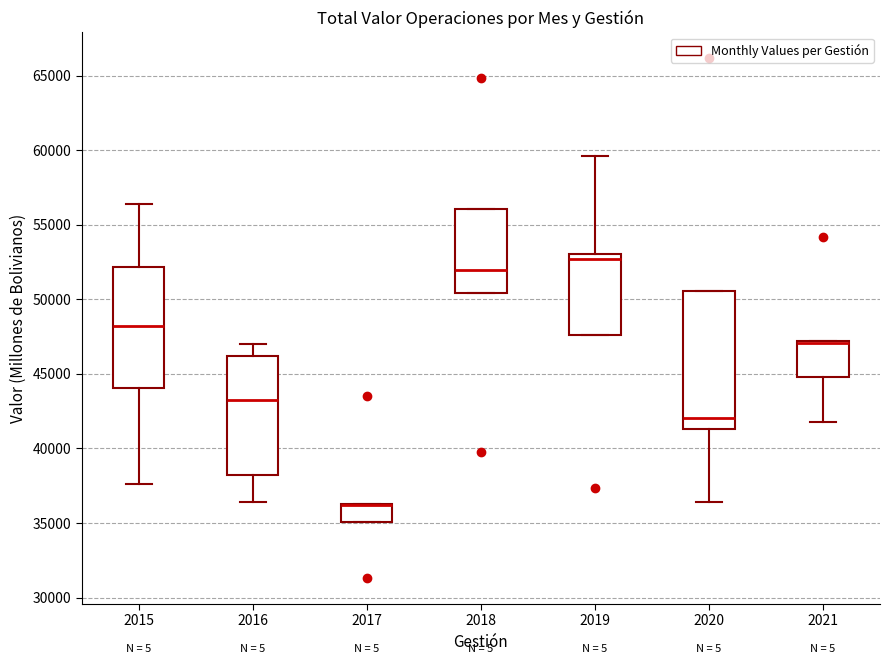

Where is the lower edge of the box at x = 2021 on the y-axis? The values are not printed on the chart, so give them approximately, as read against the axis.

45000